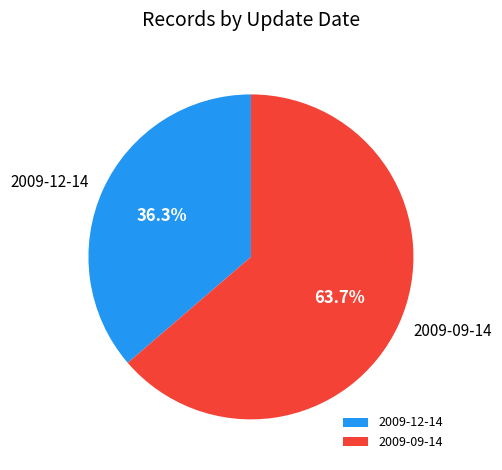

What percentage is the 2009-12-14 slice, to the nearest percent?

36%